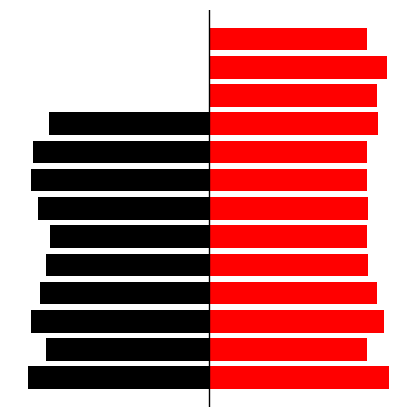

The Feature series shows 93.5 at 10. True or false?

True